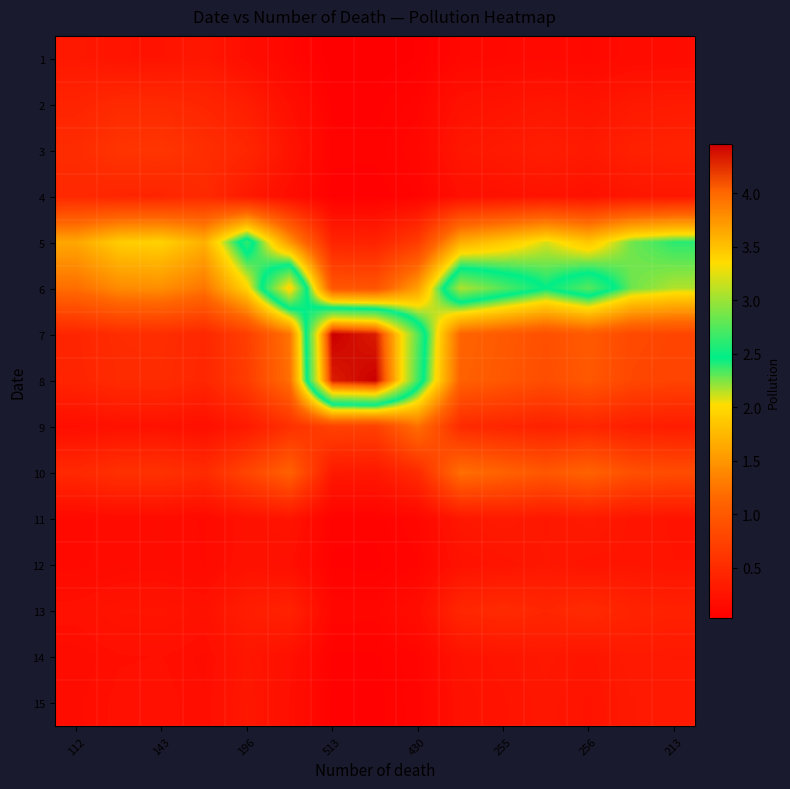

Which series has the widest spread of values?

8